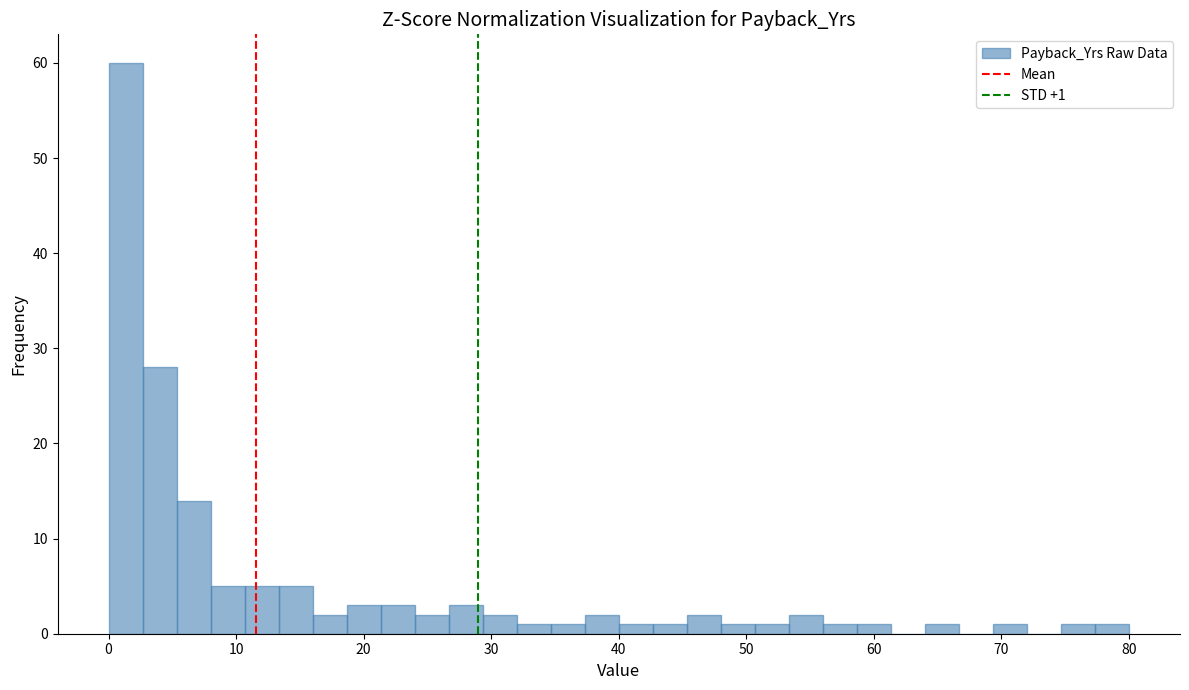

Around what value on the x-axis is the tallest bar? Give the approximate position of its centre, as read against the axis.

1